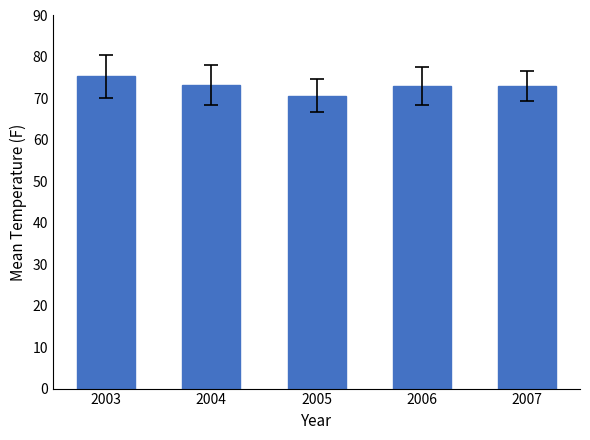

How many data points does each series have?

5